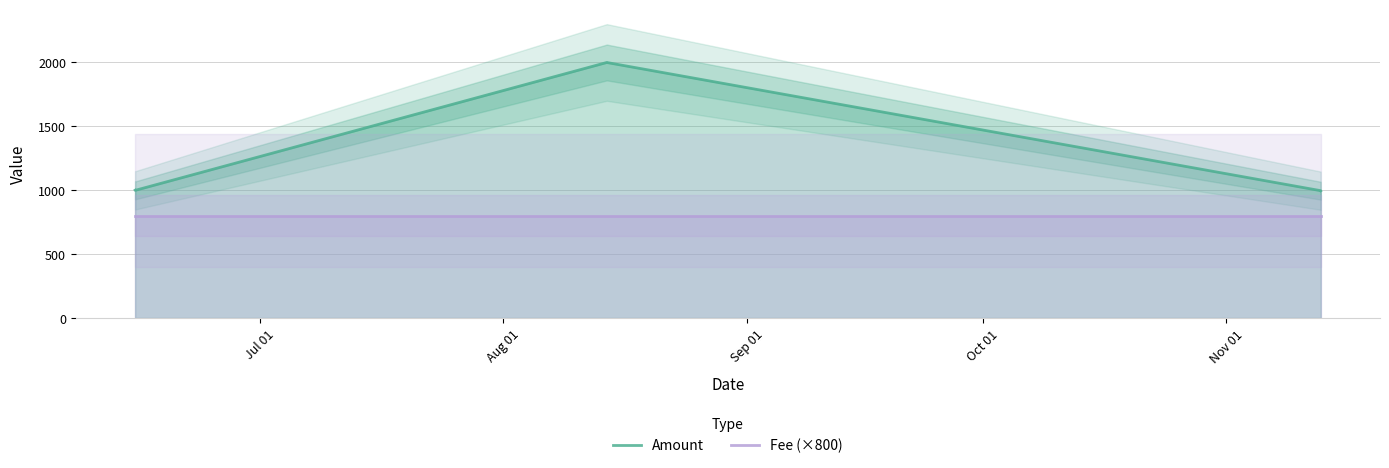

Reading left to right, what are all the values shown in this chart?

Amount: 1000.0	999.0	2000.0	1999.0	996.5	995.5
Fee (×800): 800.0	800.0	800.0	800.0	800.0	800.0